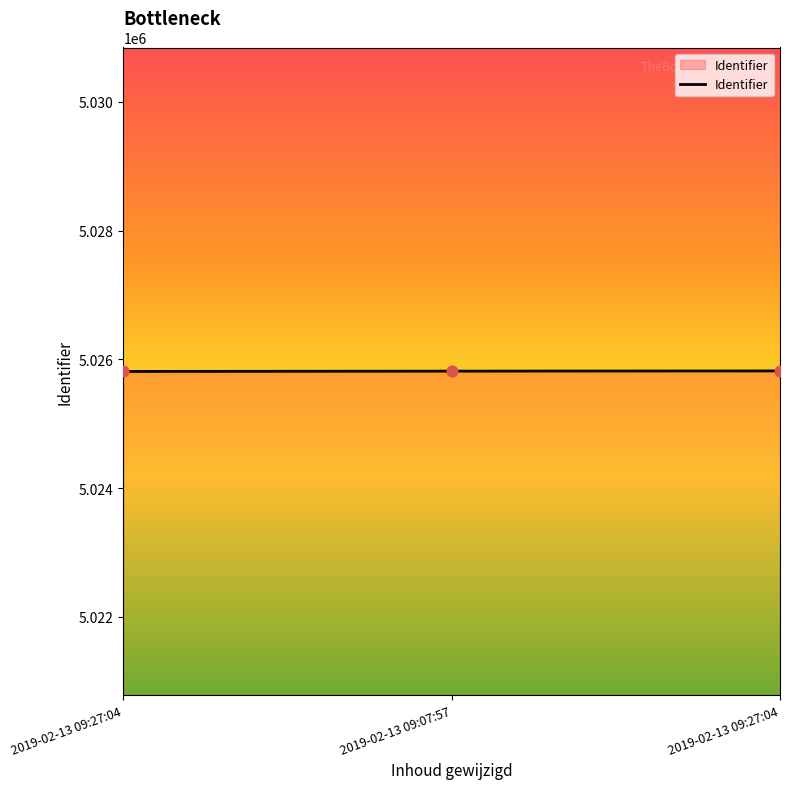

What is the ratio of the value at 2019-02-13 09:27:04 to the value at 2019-02-13 09:27:04?

1.0